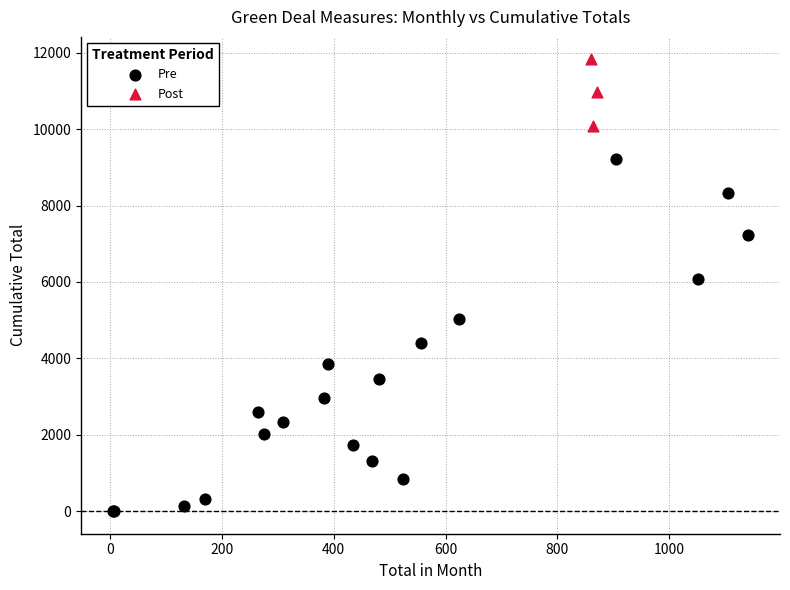

Which series contains the highest Y value?

Post